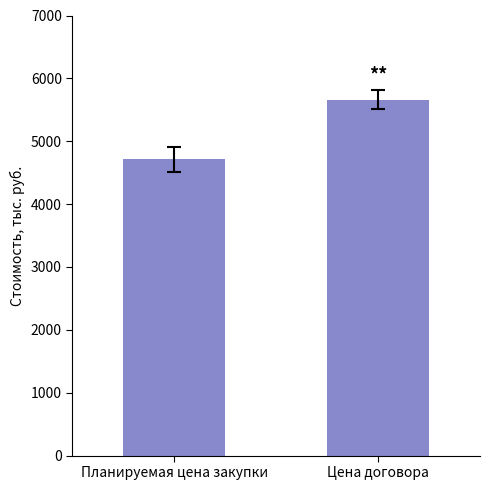

Is it true that the value at Цена договора is 3563.2?

False